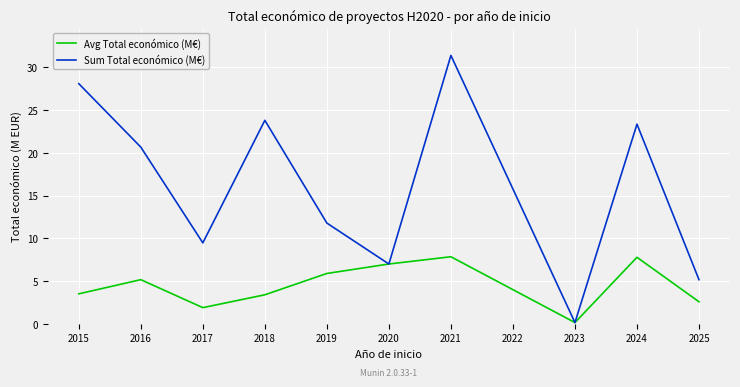

Rank the series by their maximum value, from highest to lowest.

Sum Total económico (M€), Avg Total económico (M€)